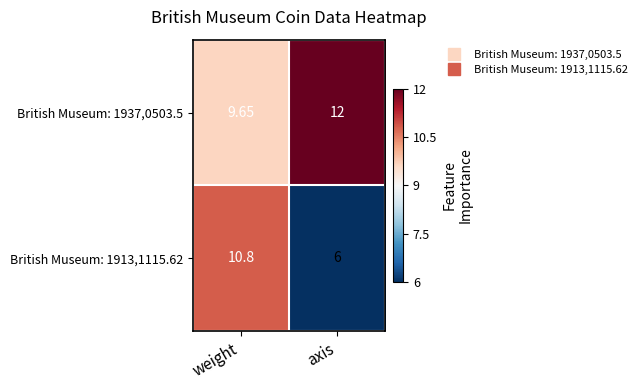

At which category does the chart reach its peak across all series?

axis